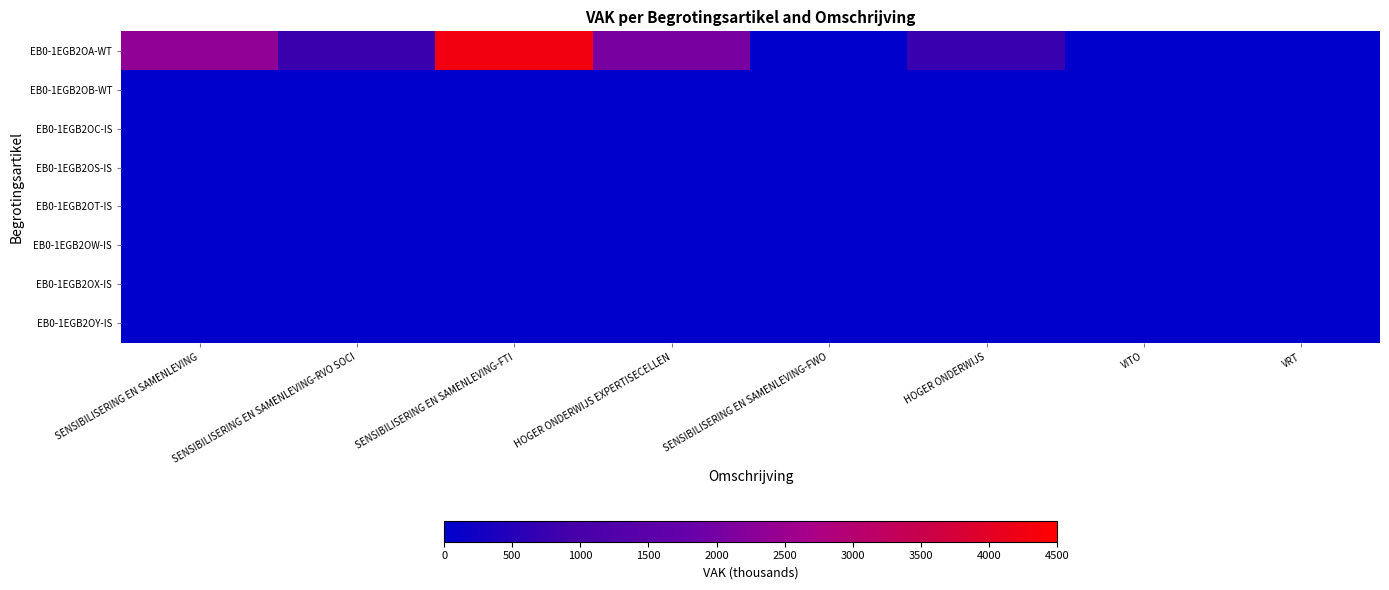

Which series changed the most between SENSIBILISERING EN SAMENLEVING and HOGER ONDERWIJS EXPERTISECELLEN?

EB0-1EGB2OA-WT